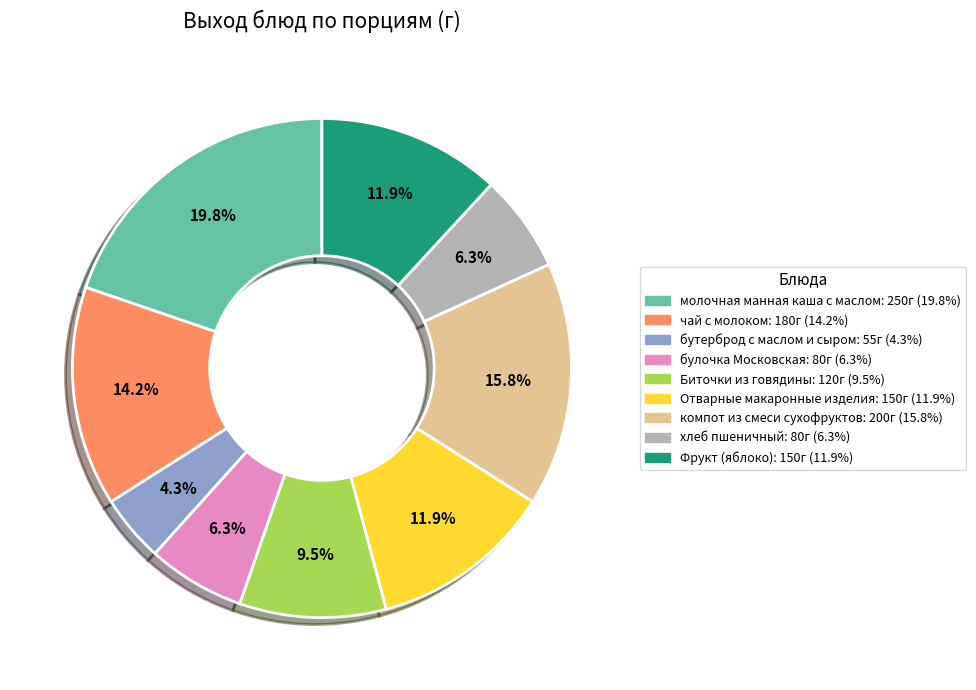

Is there a majority slice in this chart?

No